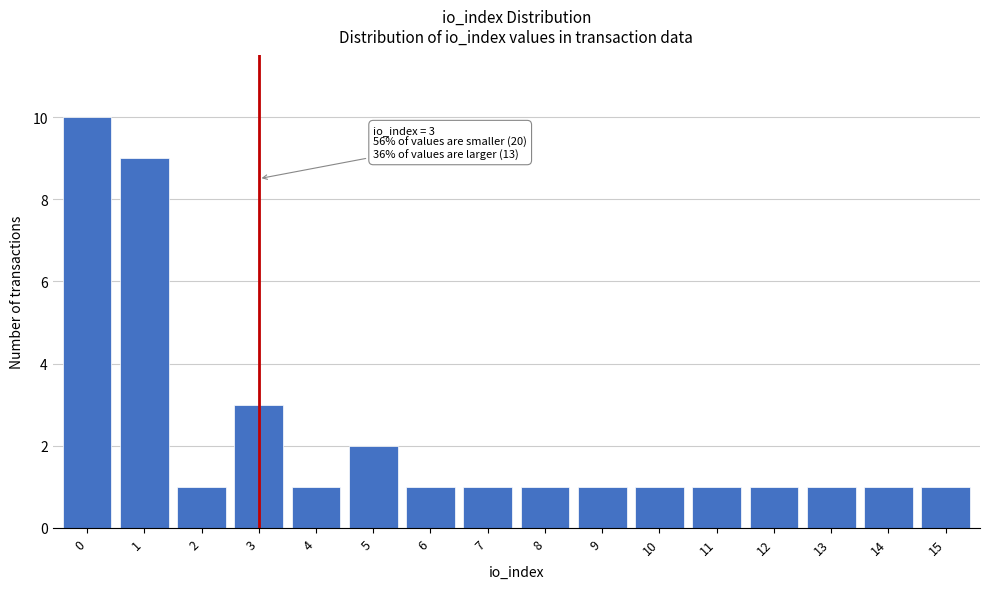

Reading left to right, list all the values displayed in this chart.

10	9	1	3	1	2	1	1	1	1	1	1	1	1	1	1